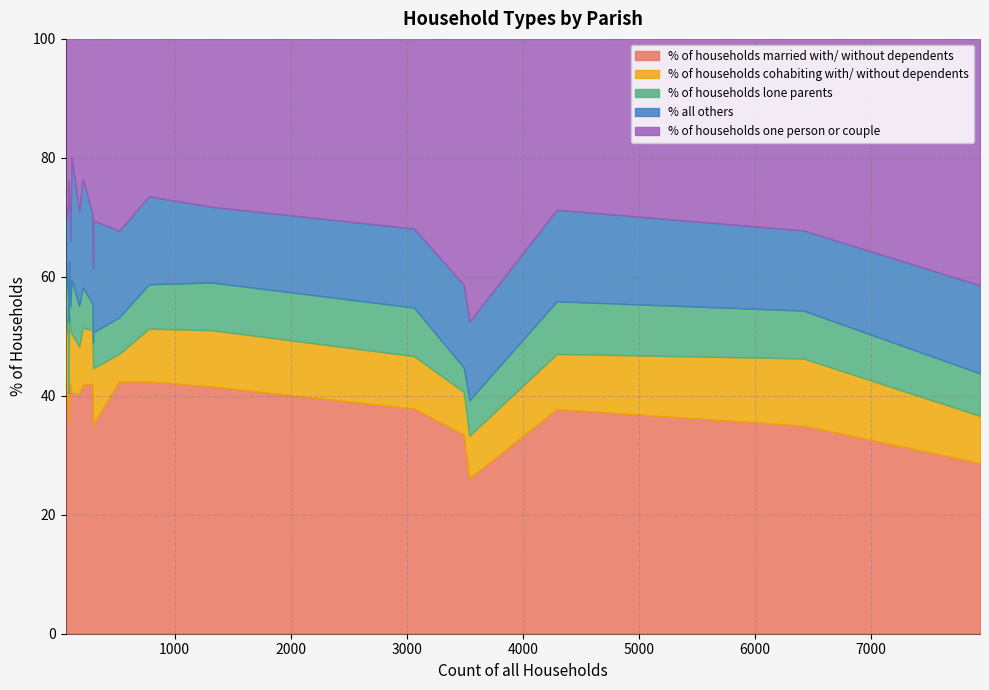

How many intersections are there between % of households lone parents and % of households cohabiting with/ without dependents?

4